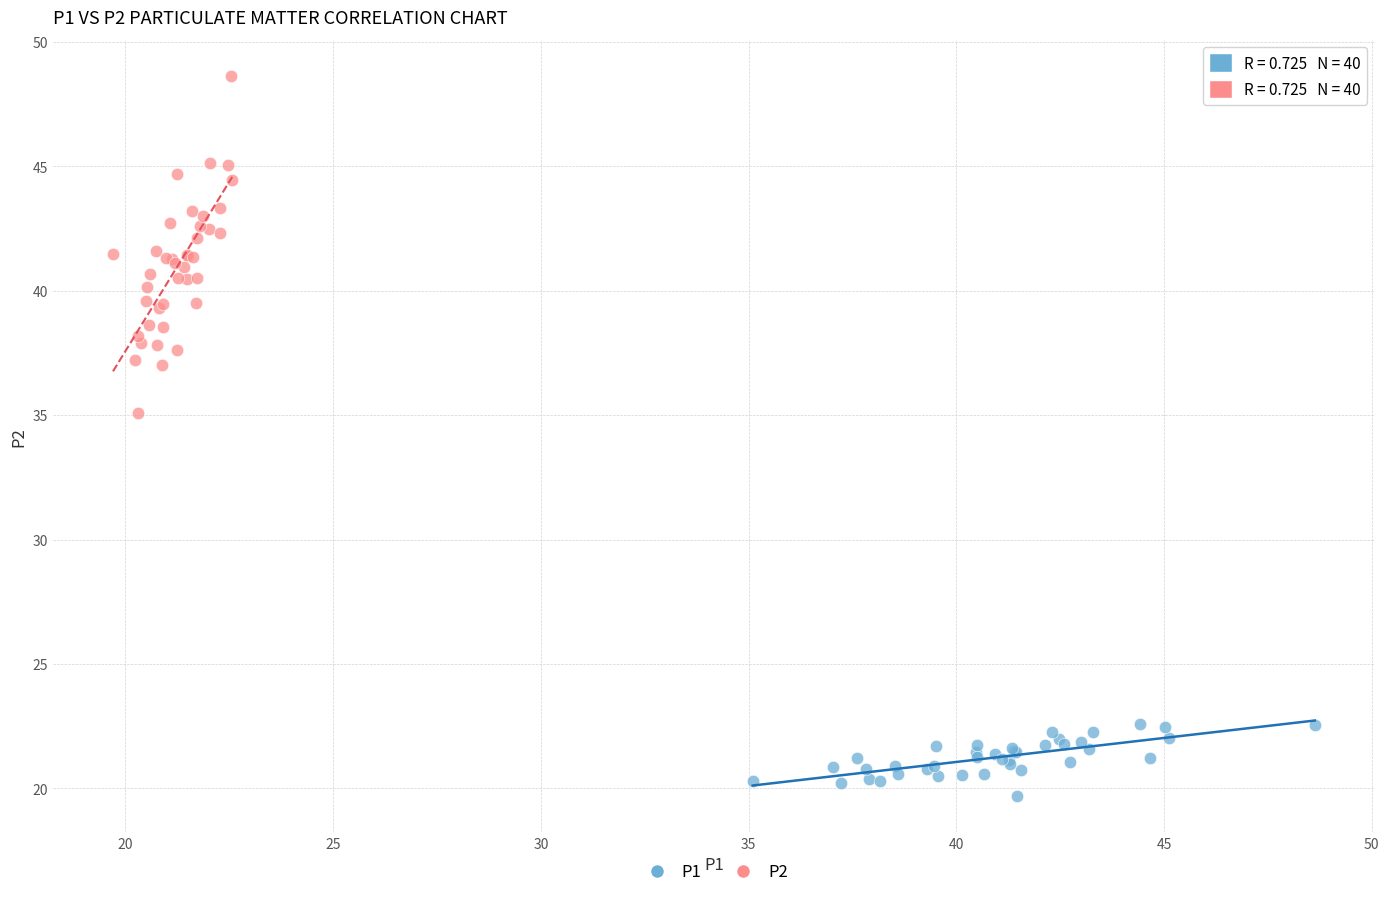

Which series reaches the minimum Y coordinate?

P1